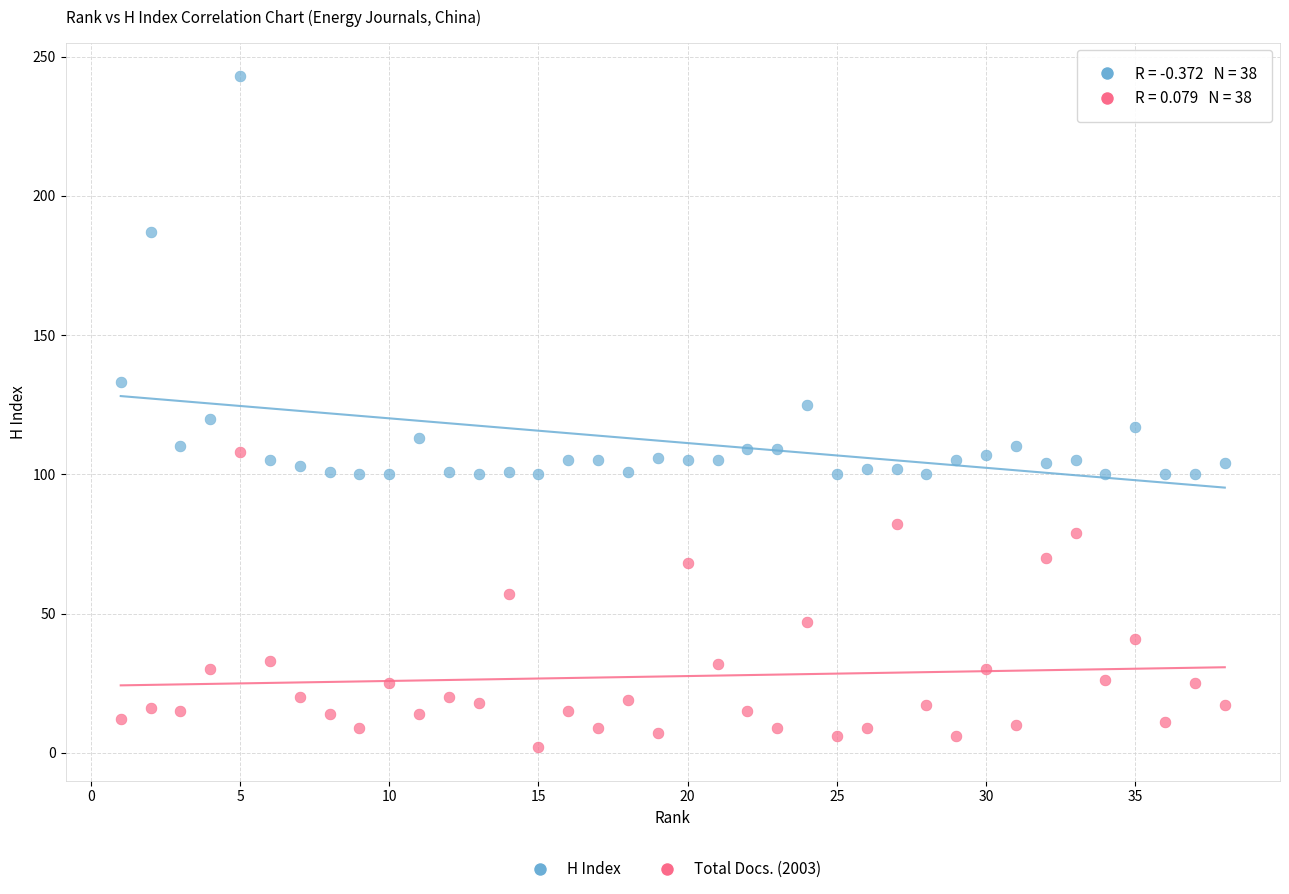

Across all data points, what is the range of X values (max minus min)?

37